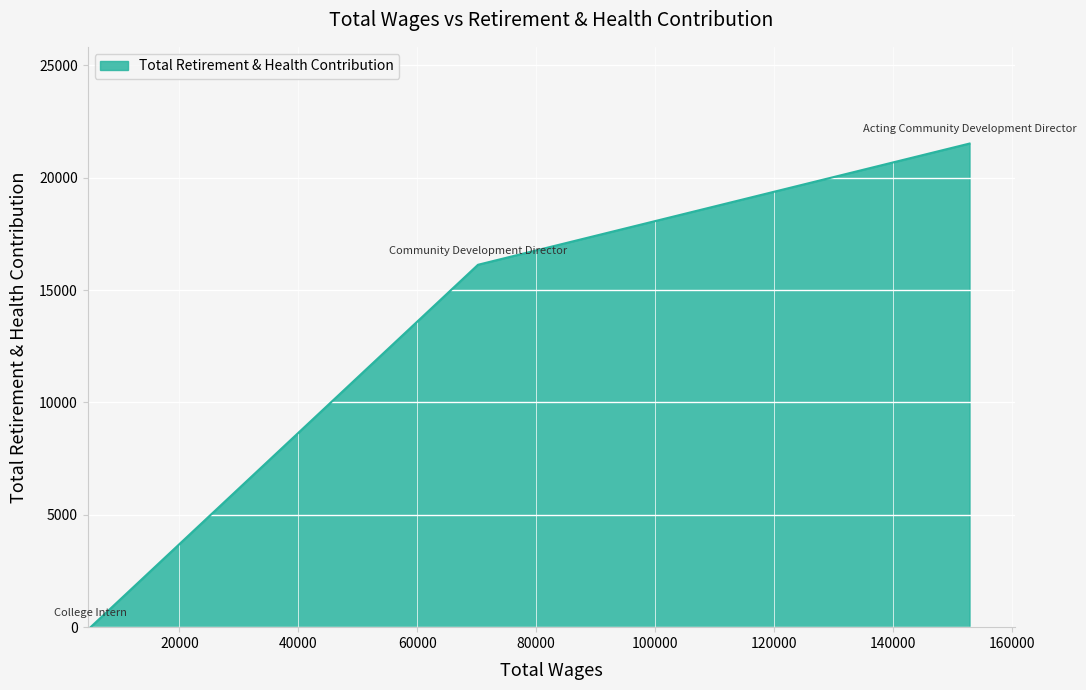

What is the average value?

12551